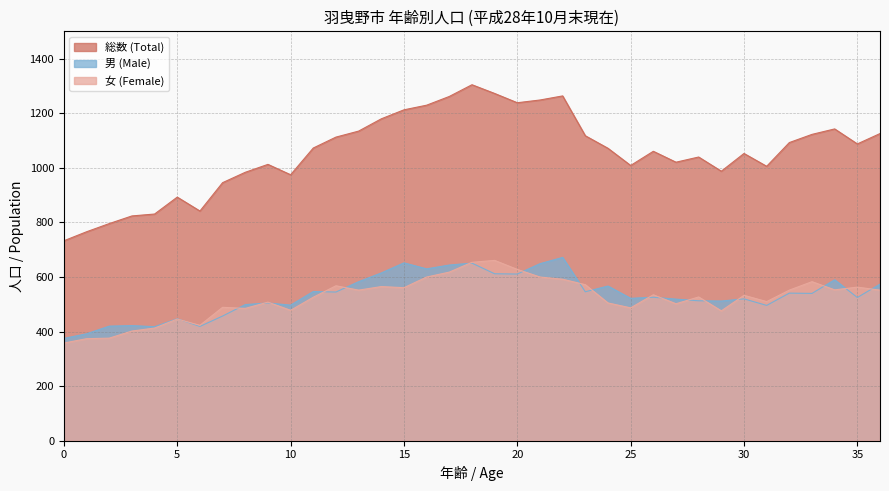

How many data points in 男 (Male) are above 526?

18